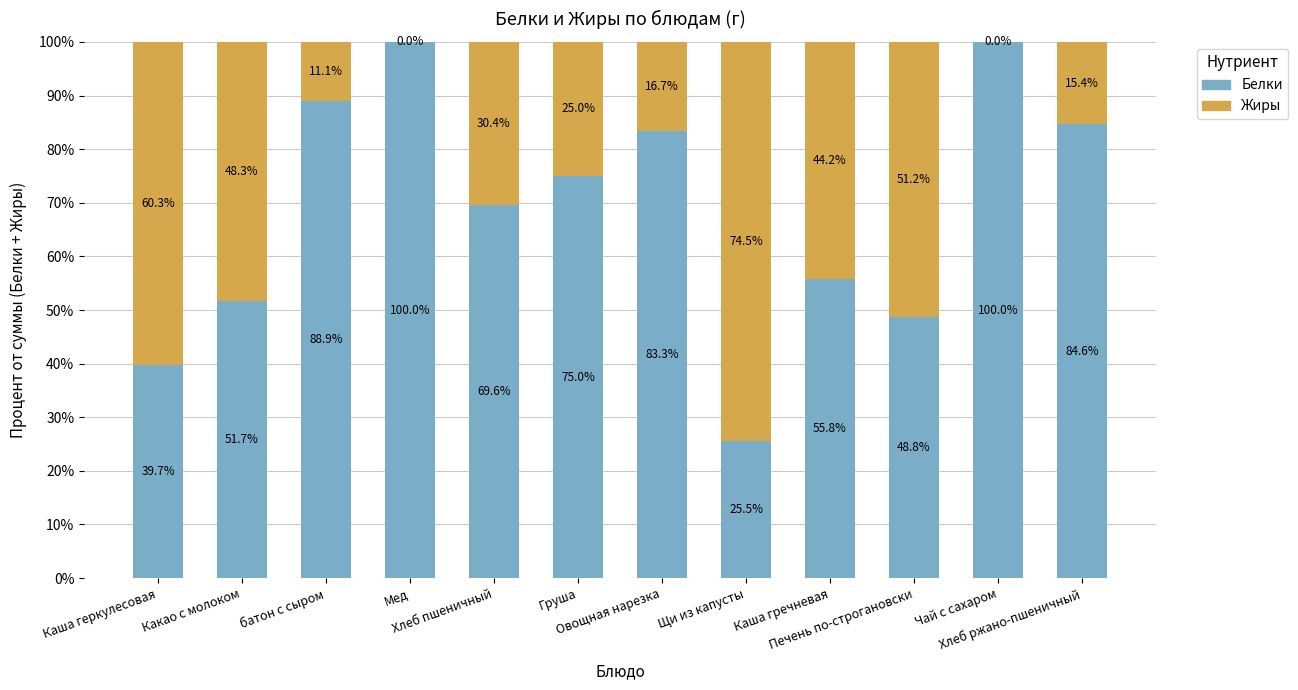

The Белки series shows 88.7 at Какао с молоком. True or false?

False